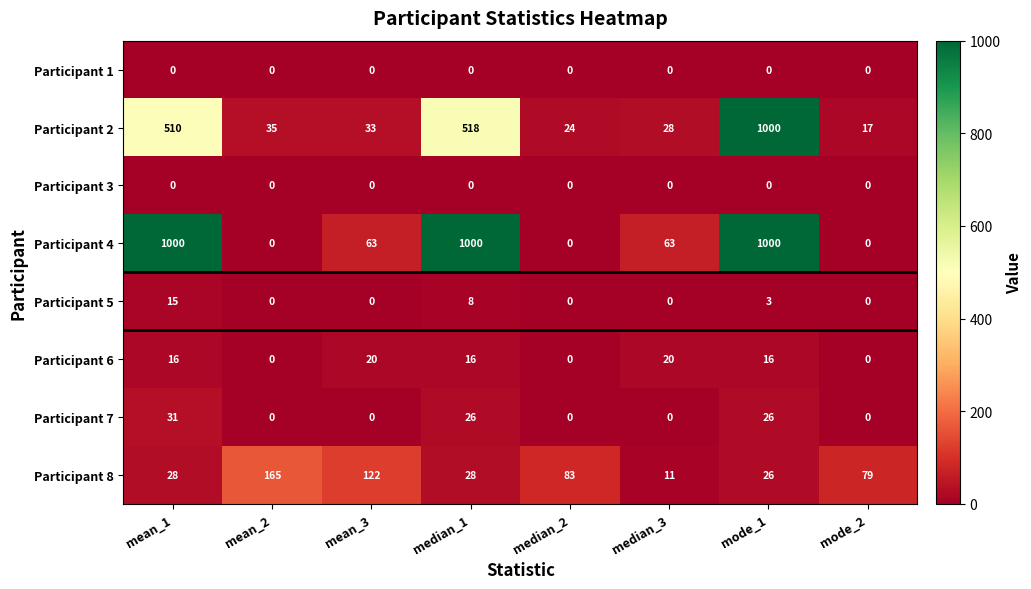

What is the total value across all series at mode_2?

96